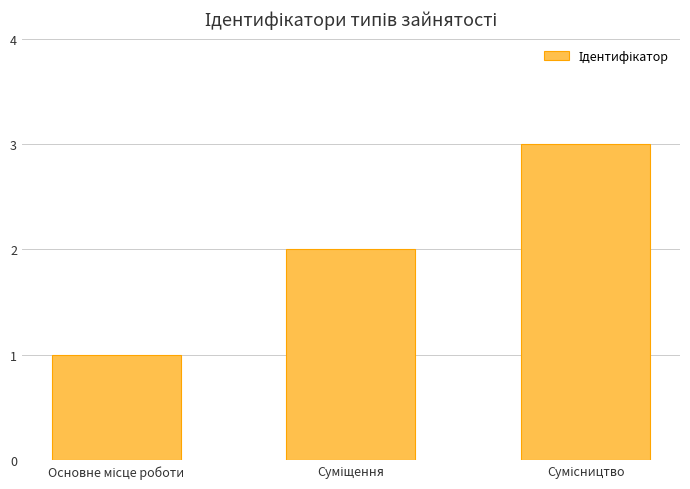

What is the sum of all values?

6